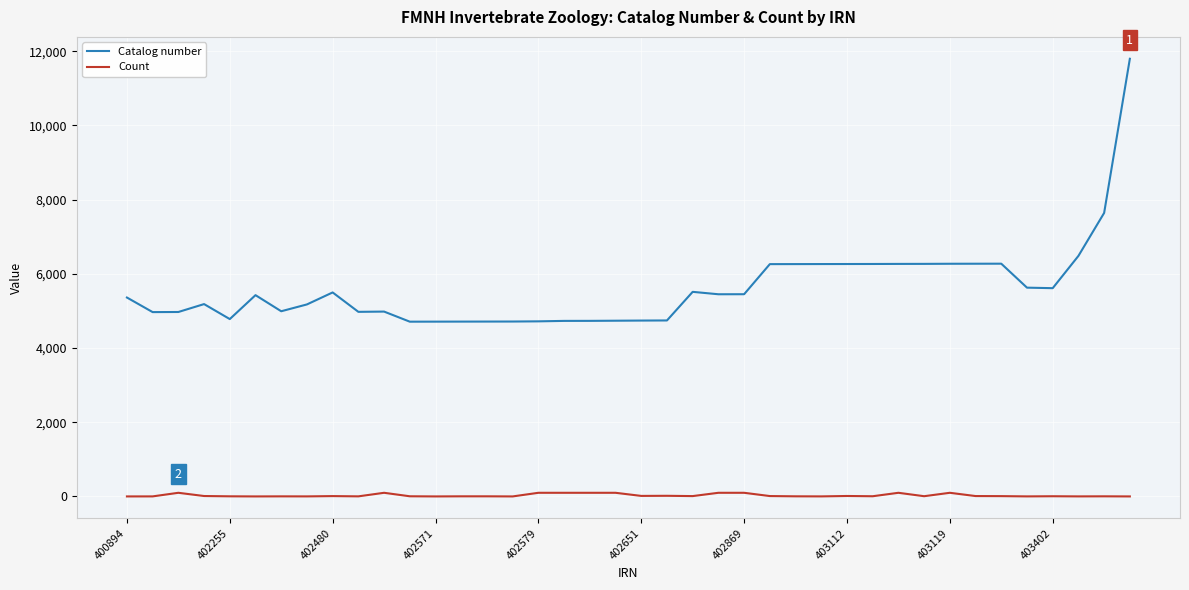

List the series in order of their peak value, lowest first.

Count, Catalog number